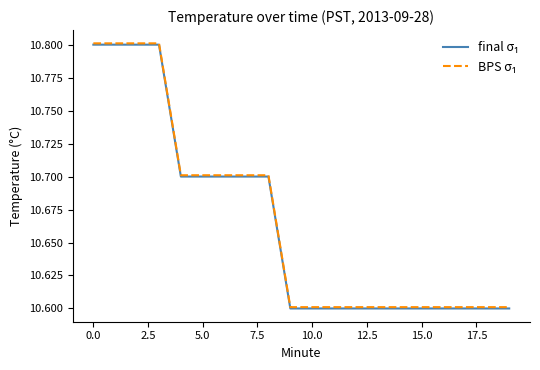

What is the maximum value shown in the chart?

10.8